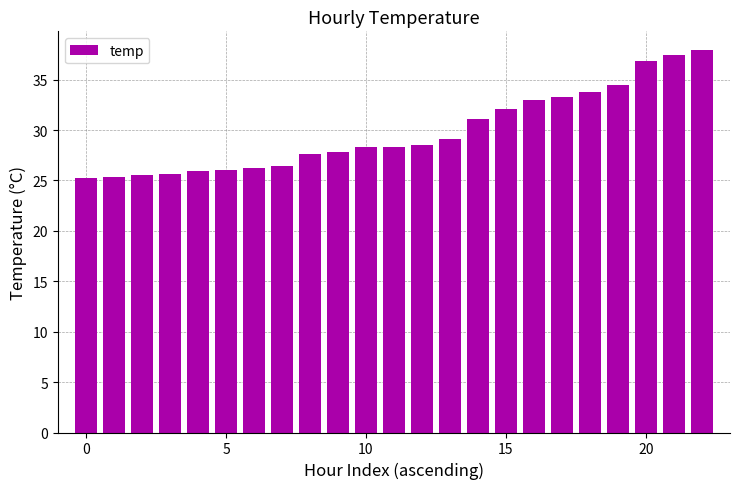

What is the greatest value displayed?

37.9